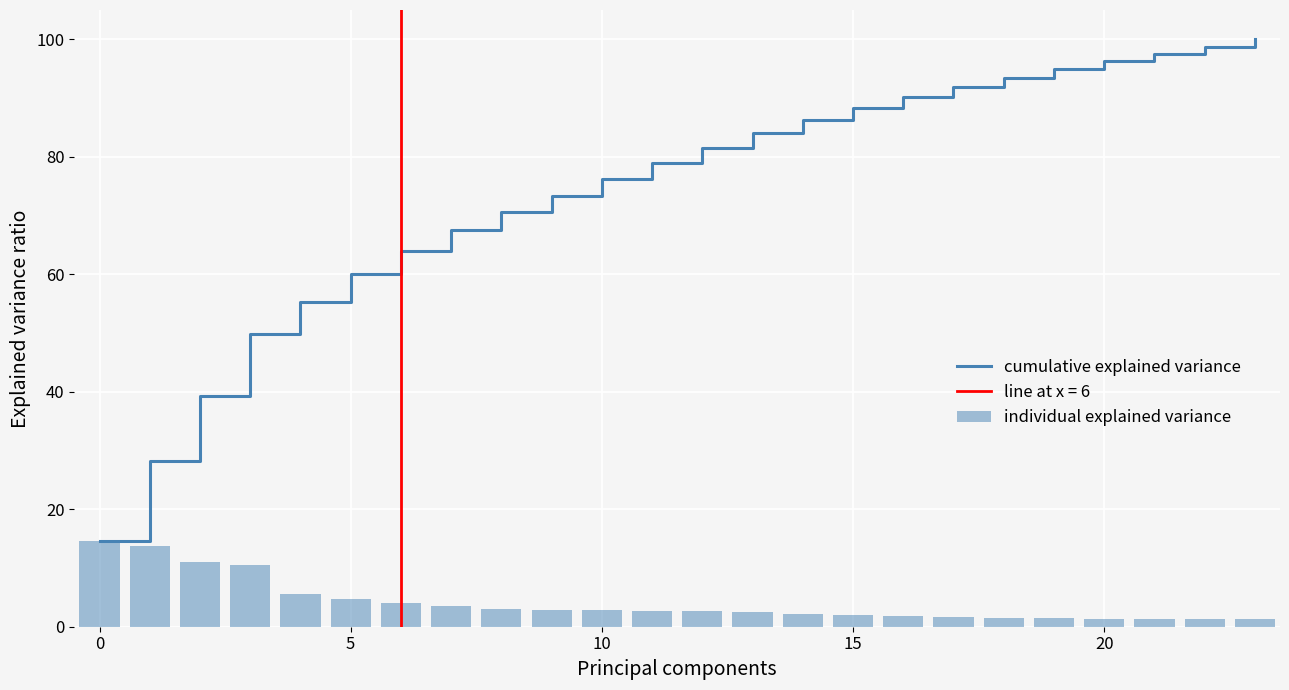

Reading left to right, extract all data points from this chart.

cumulative explained variance: 14.6	28.3	39.3	49.8	55.3	60.0	64.0	67.6	70.6	73.4	76.2	78.9	81.5	84.1	86.4	88.3	90.2	91.8	93.4	94.9	96.2	97.5	98.8	100.0
individual explained variance: 14.6	13.7	11.1	10.5	5.5	4.7	4.0	3.5	3.0	2.8	2.8	2.7	2.6	2.6	2.2	2.0	1.8	1.7	1.6	1.5	1.4	1.3	1.3	1.2